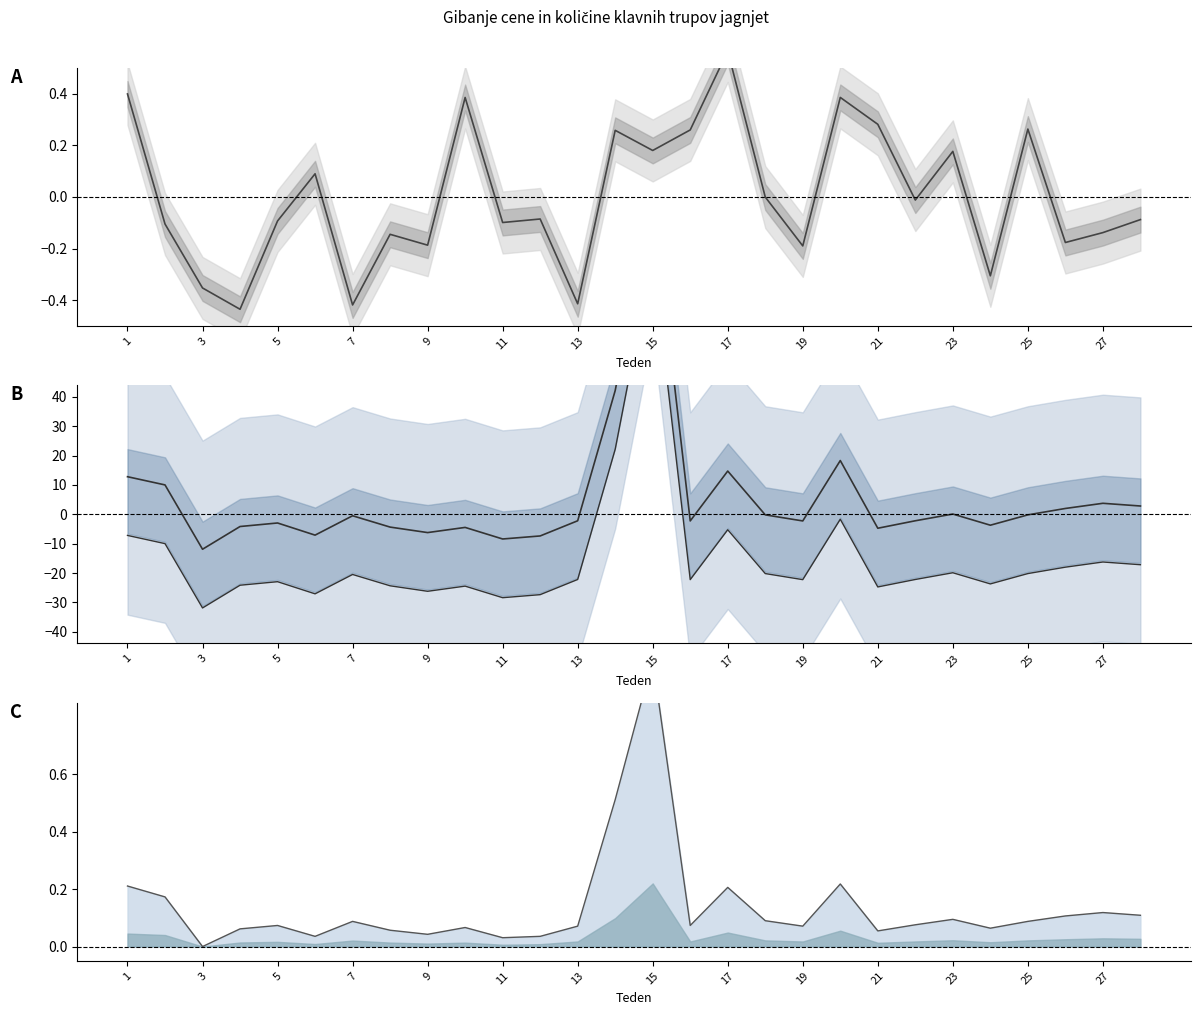

How many positive values does the Število trupov (line) series have?

27